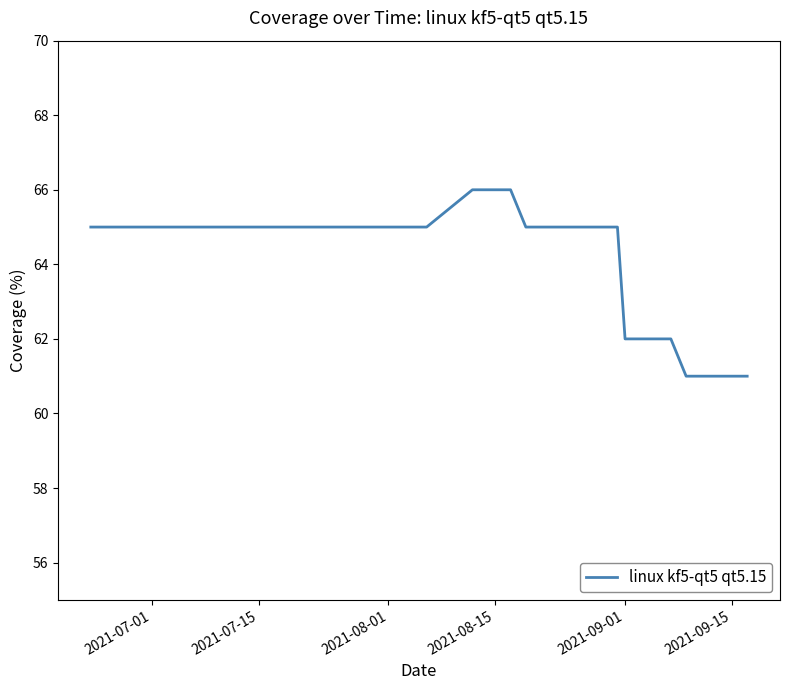

What is the minimum value shown in the chart?

61